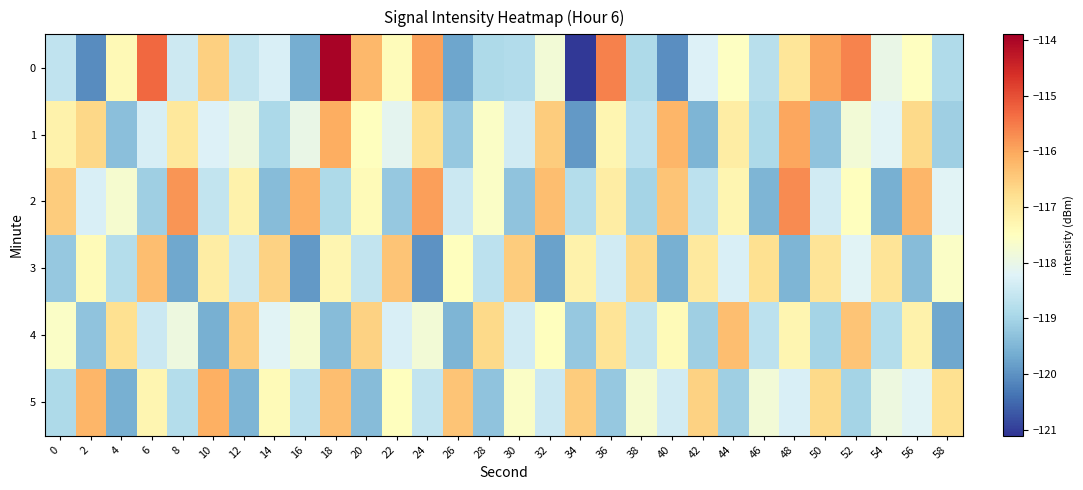

At which category does the chart reach its minimum across all series?

34